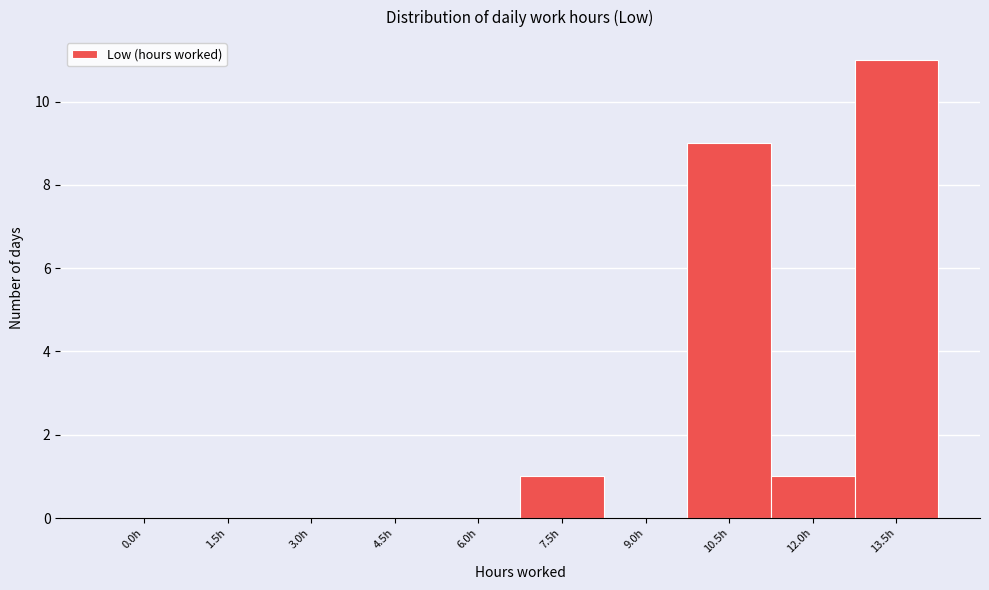

Reading left to right, what are all the values shown in this chart?

0.0h=0	1.5h=0	3.0h=0	4.5h=0	6.0h=0	7.5h=1	9.0h=0	10.5h=9	12.0h=1	13.5h=11